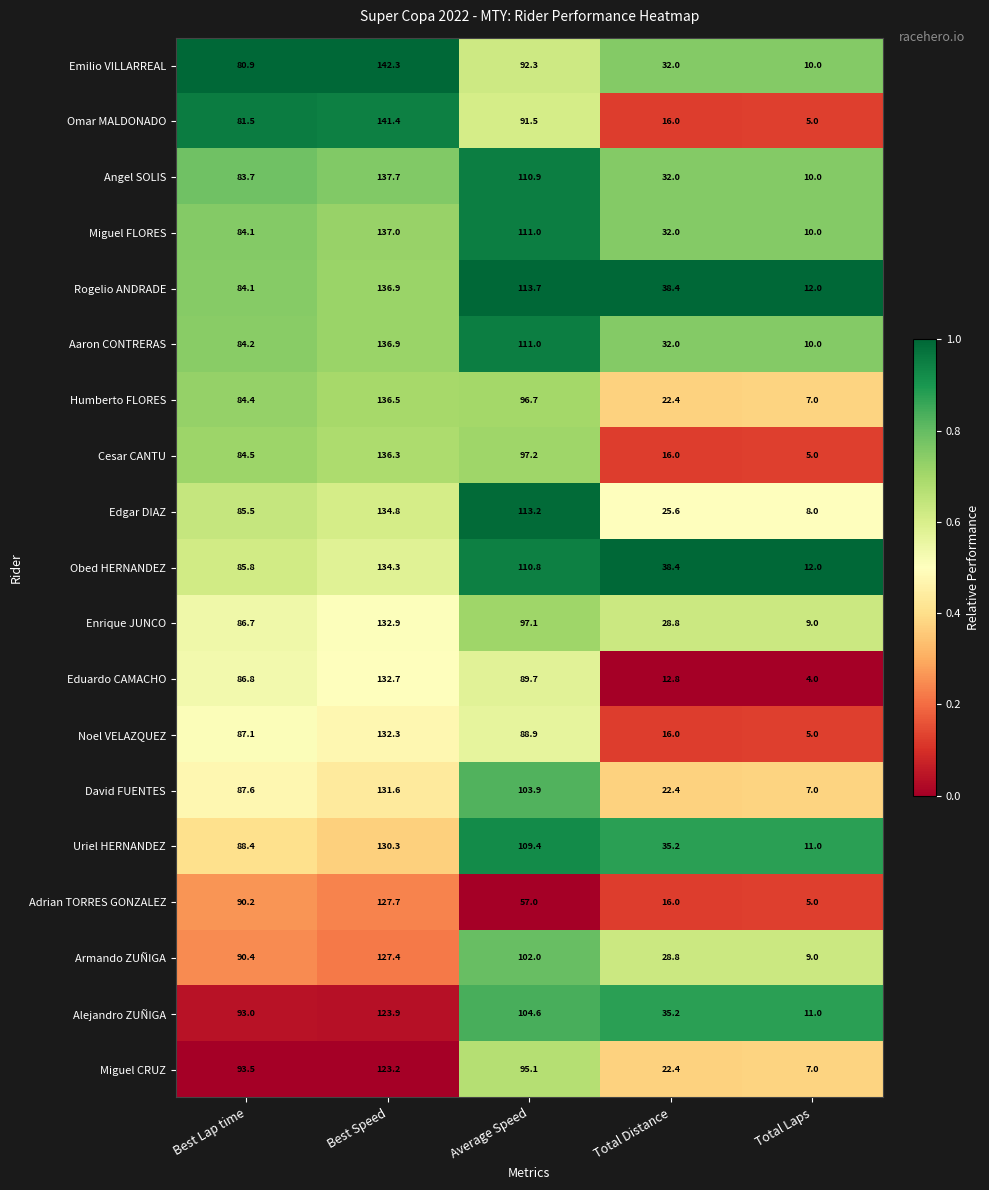

Rank the categories by Edgar DIAZ value from highest to lowest.

Best Speed, Average Speed, Best Lap time, Total Distance, Total Laps